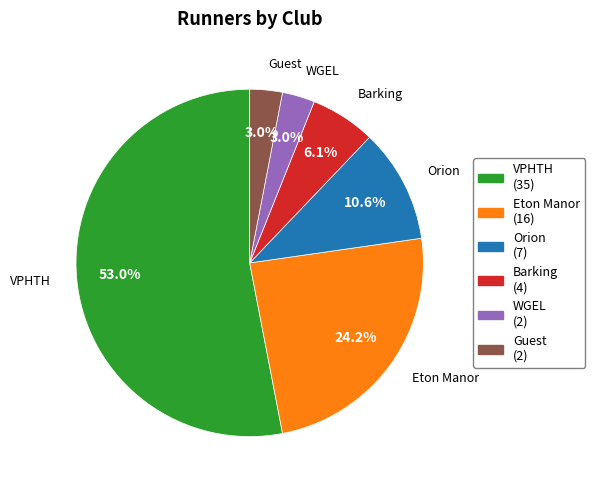

To the nearest percent, what is the average slice percentage?

17%